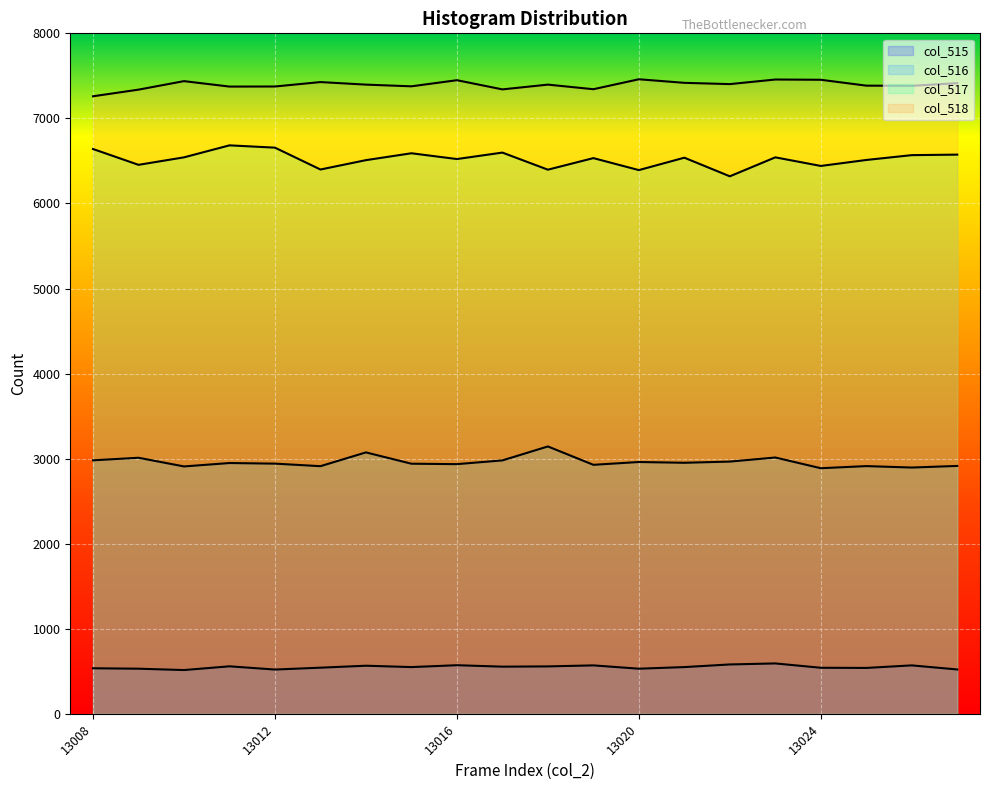

Reading left to right, list all the values displayed in this chart.

col_515: 535	530	514	558	520	542	565	549	571	554	557	569	530	549	580	592	541	539	569	521
col_516: 2980	3010	2908	2948	2941	2911	3073	2940	2935	2979	3143	2927	2960	2951	2965	3013	2887	2912	2895	2914
col_517: 6640	6454	6542	6683	6656	6399	6509	6590	6522	6598	6397	6533	6392	6538	6319	6542	6441	6511	6568	6574
col_518: 7260	7338	7438	7374	7375	7427	7397	7377	7449	7341	7397	7343	7460	7418	7403	7457	7454	7385	7383	7414